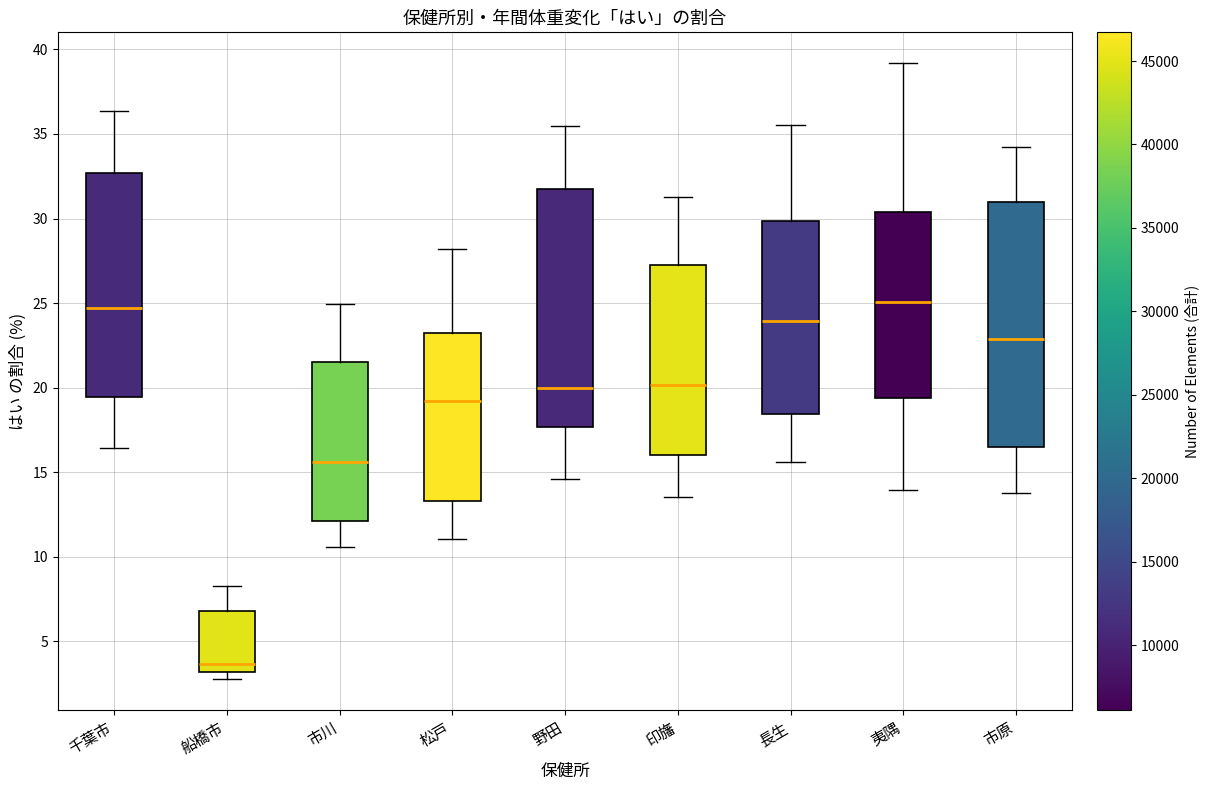

Where does the median line of the box for 印旛 sit on the y-axis? The values are not printed on the chart, so give them approximately, as read against the axis.

20.0